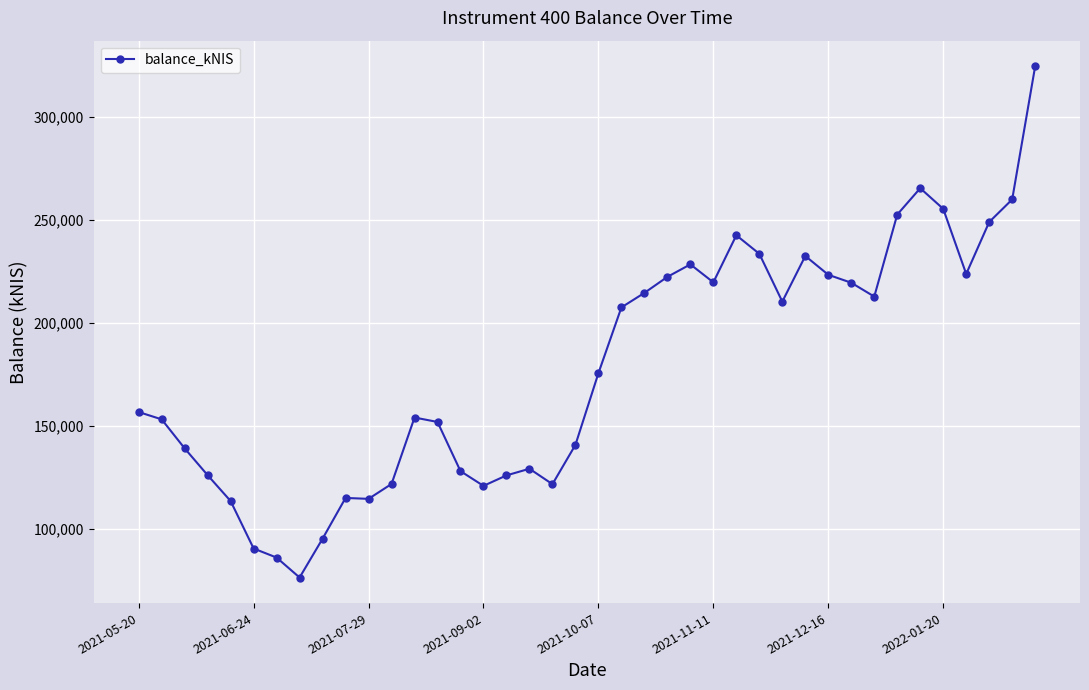

What is the minimum value shown in the chart?

76567.9